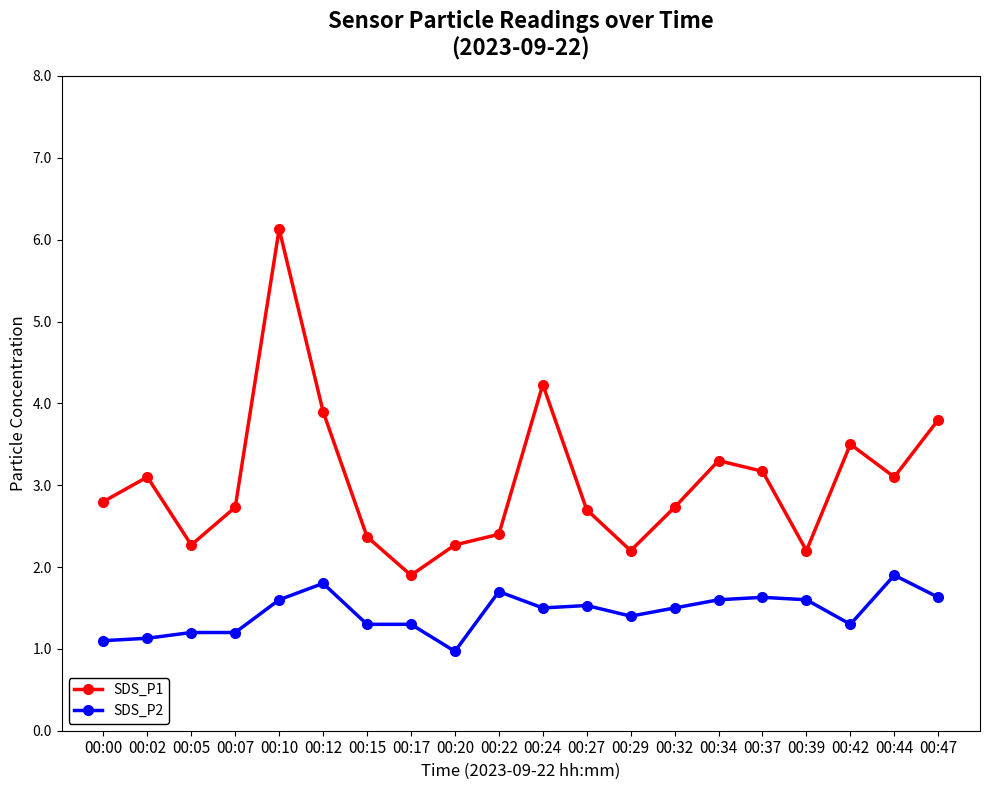

How many data points does each series have?

20